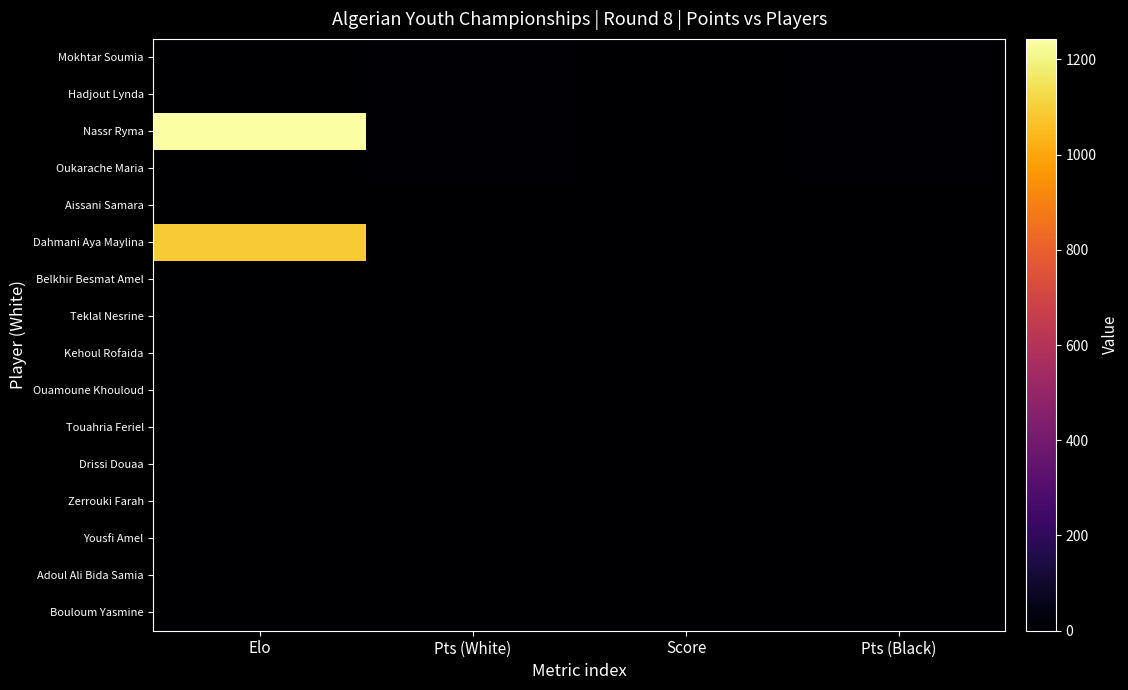

Which series has the largest total across all categories?

Nassr Ryma